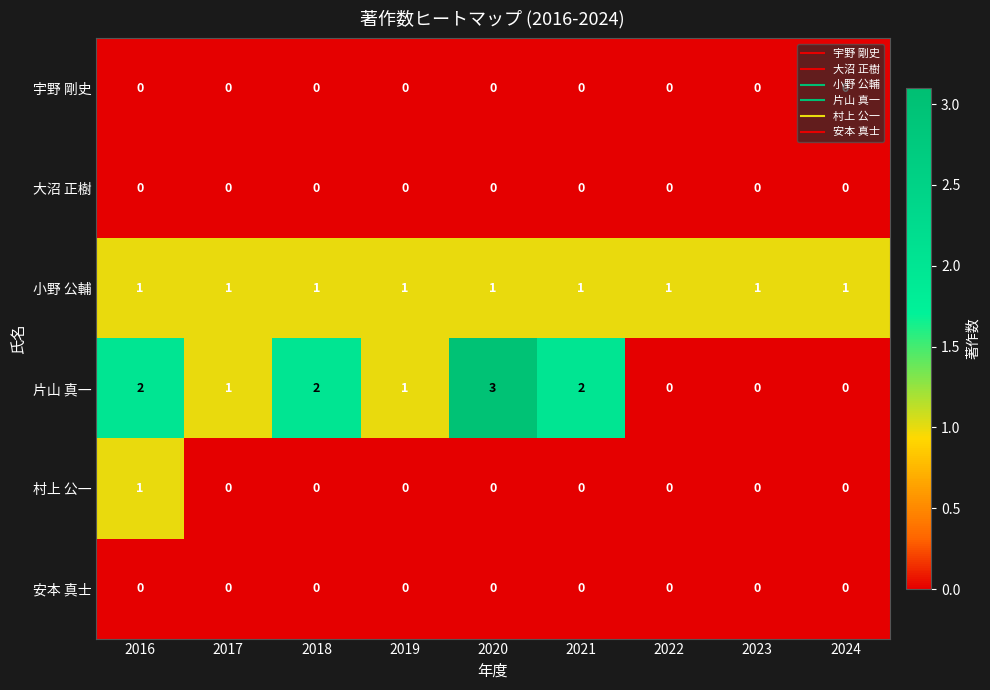

Is it true that 村上 公一 equals 1 at 2016?

True